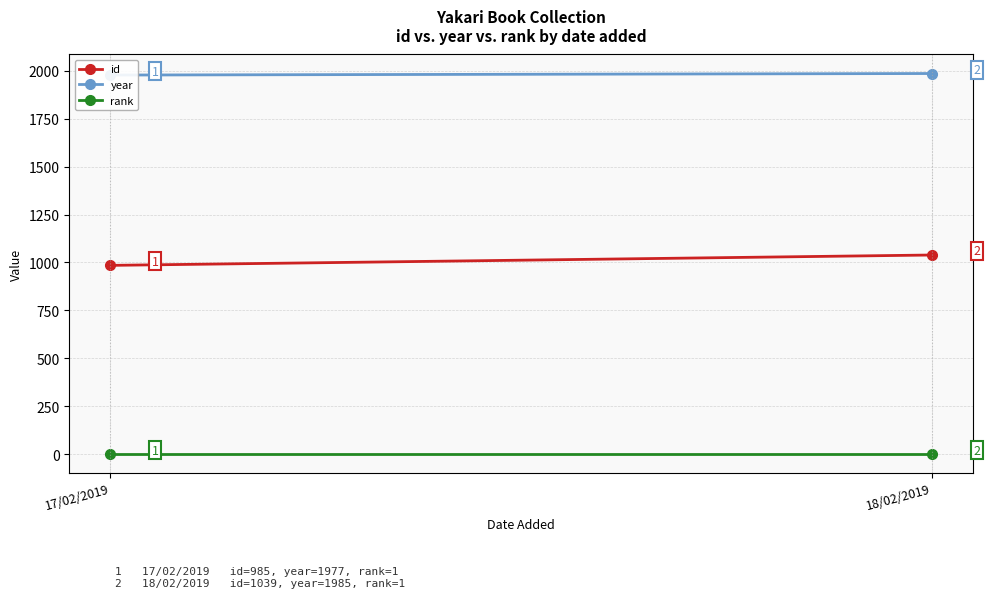

Rank the series by their maximum value, from highest to lowest.

year, id, rank